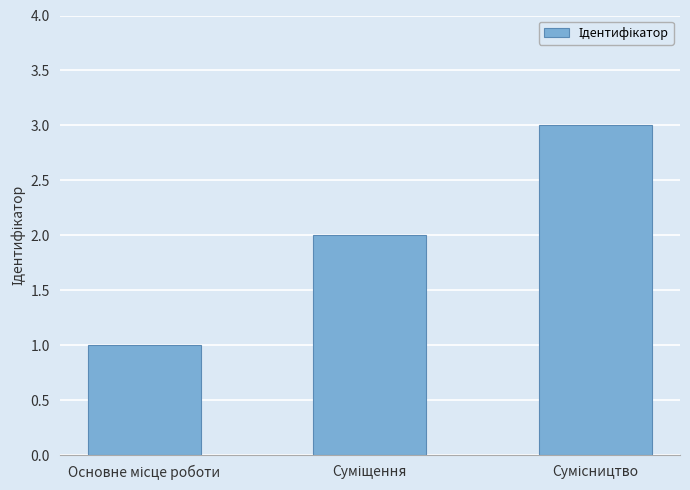

What is the greatest value displayed?

3